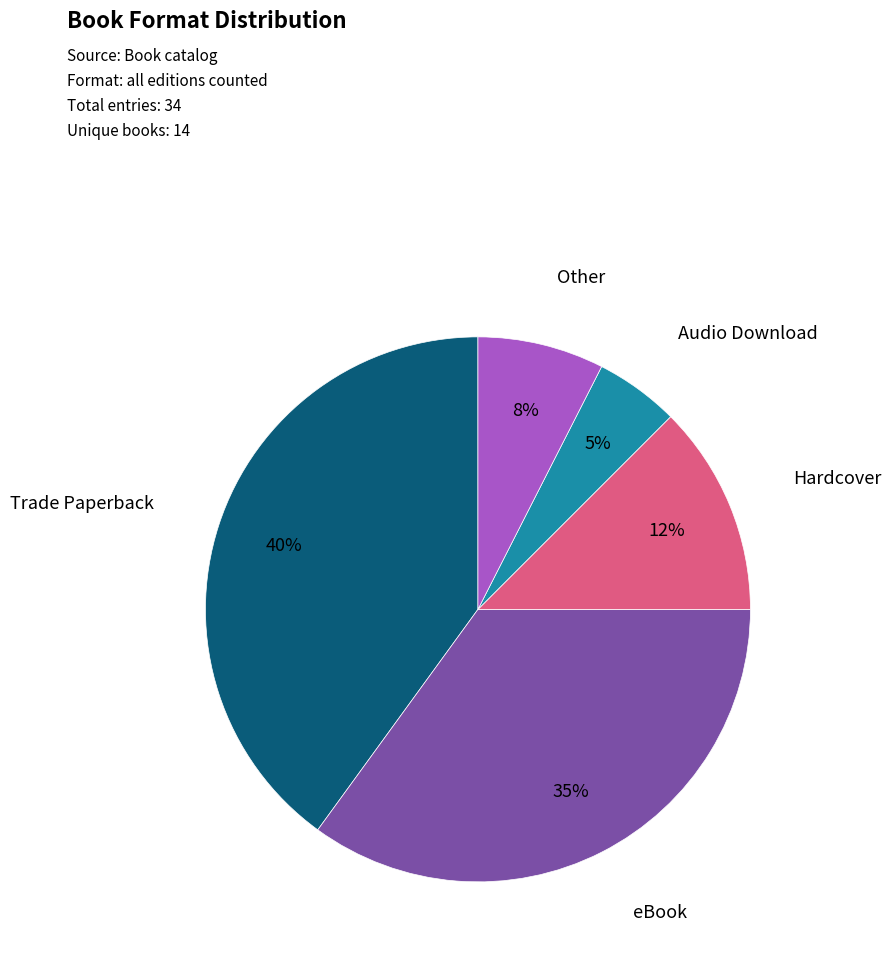

To the nearest percent, what is the average slice percentage?

20%